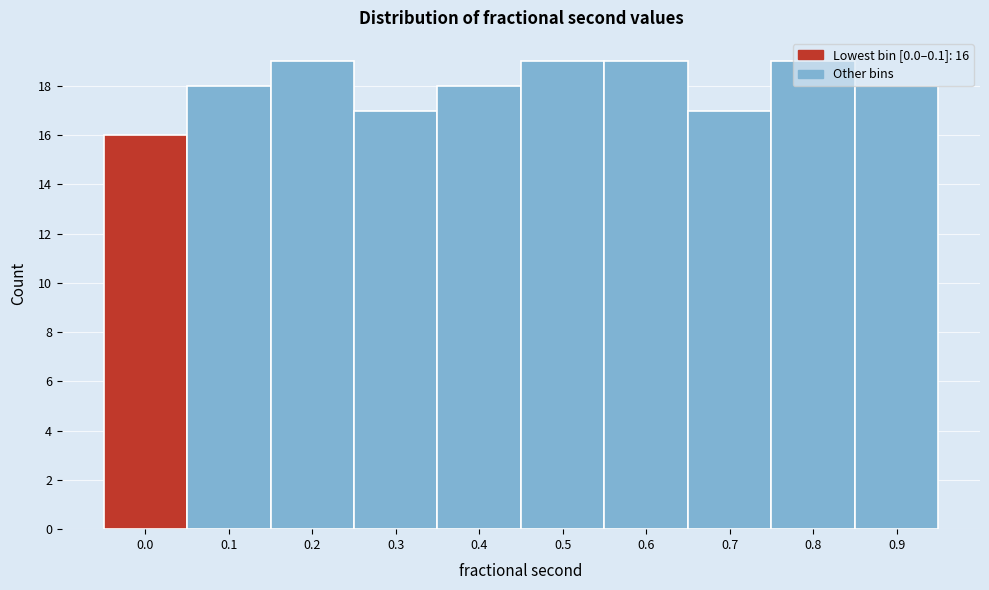

What is the minimum value shown in the chart?

16